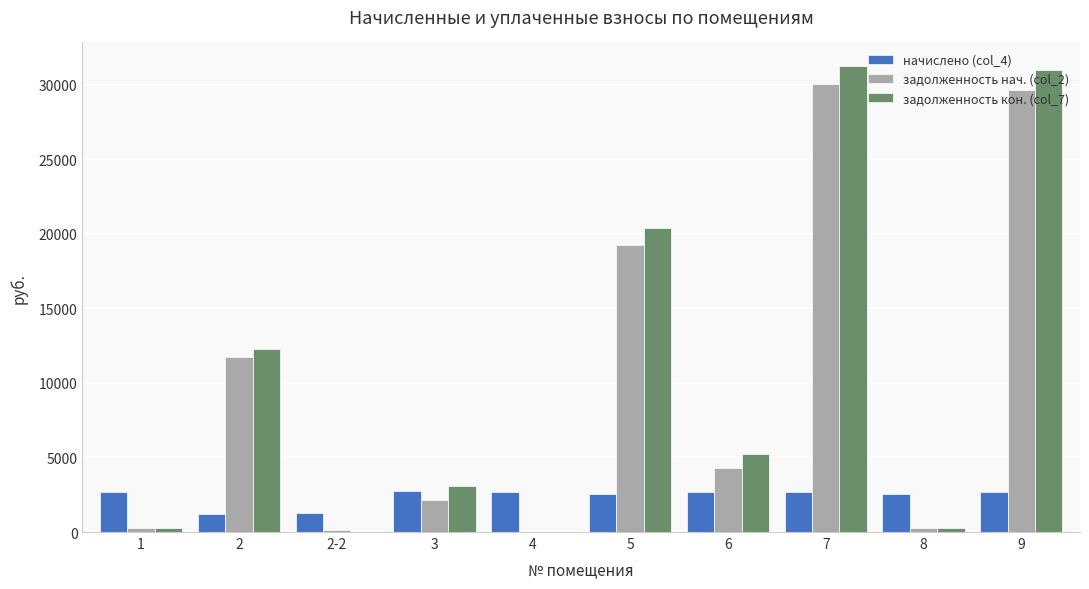

The задолженность кон. (col_7) series shows 31267.0 at 7. True or false?

True